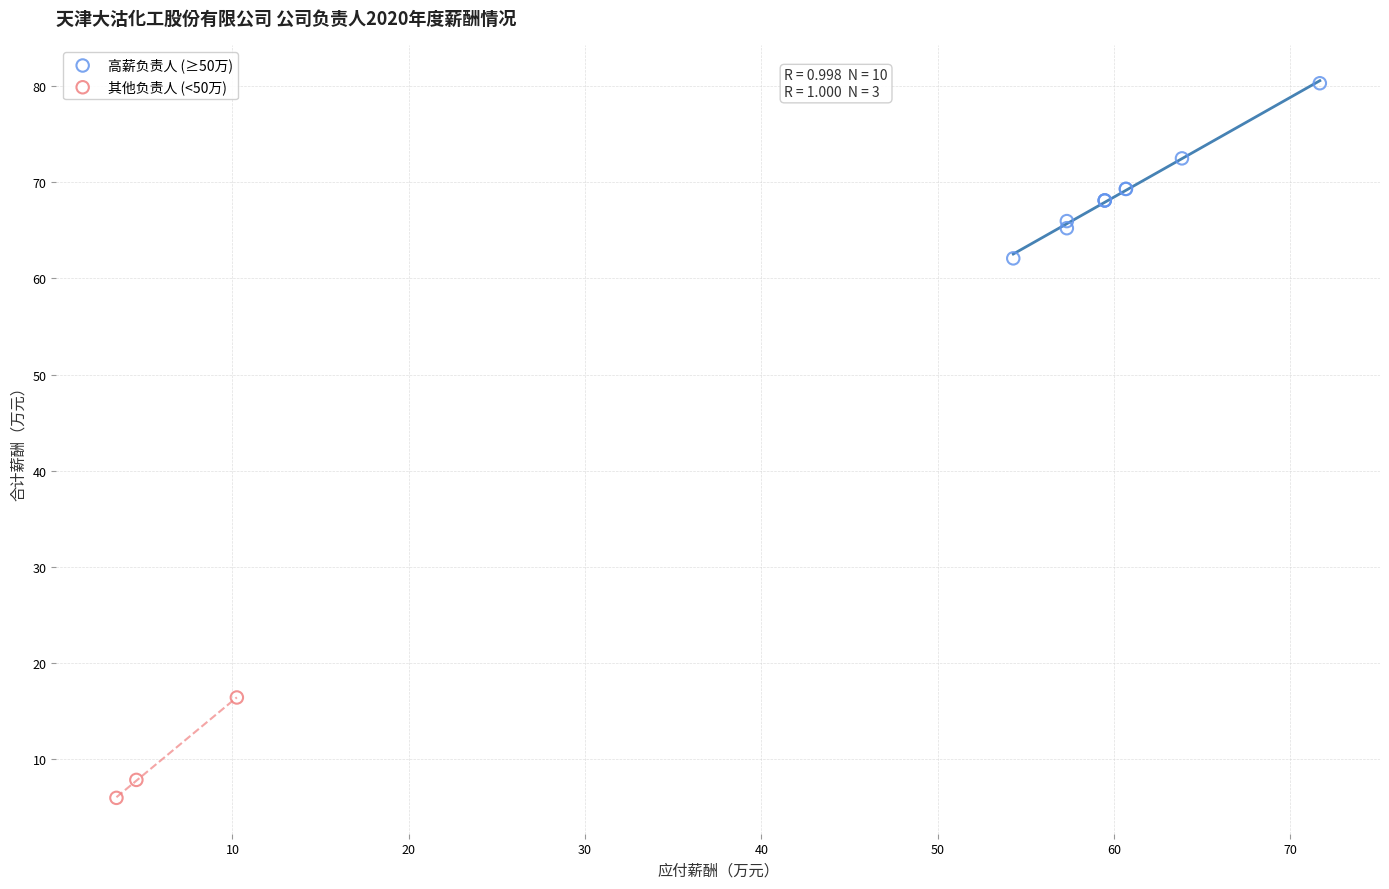

Which series contains the lowest Y value?

其他负责人 (<50万)